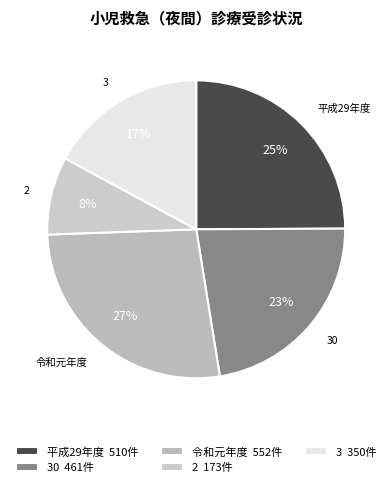

Rank the categories by value from highest to lowest.

令和元年度, 平成29年度, 30, 3, 2